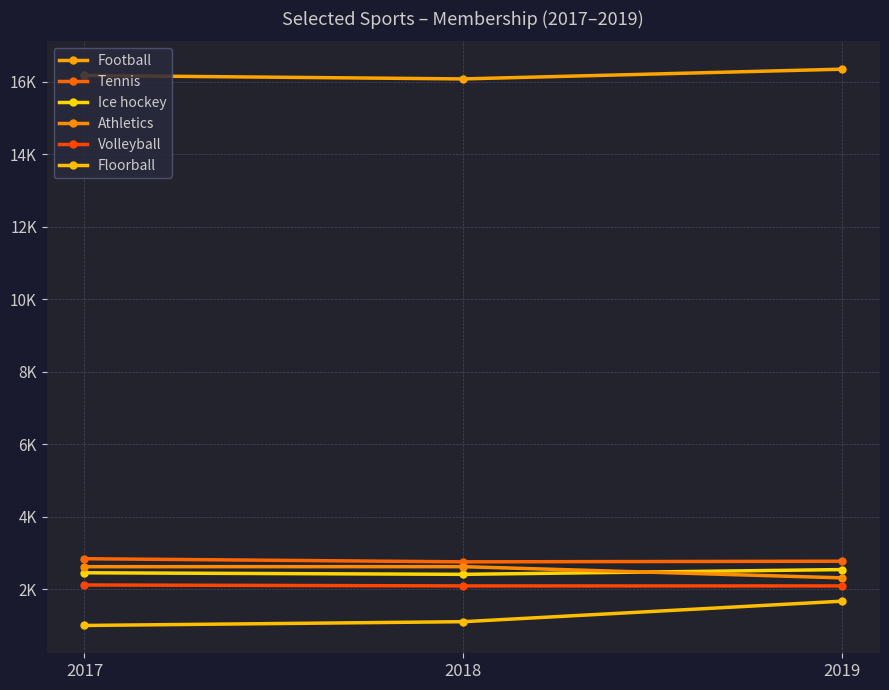

What is the sum of all Athletics values?

7556